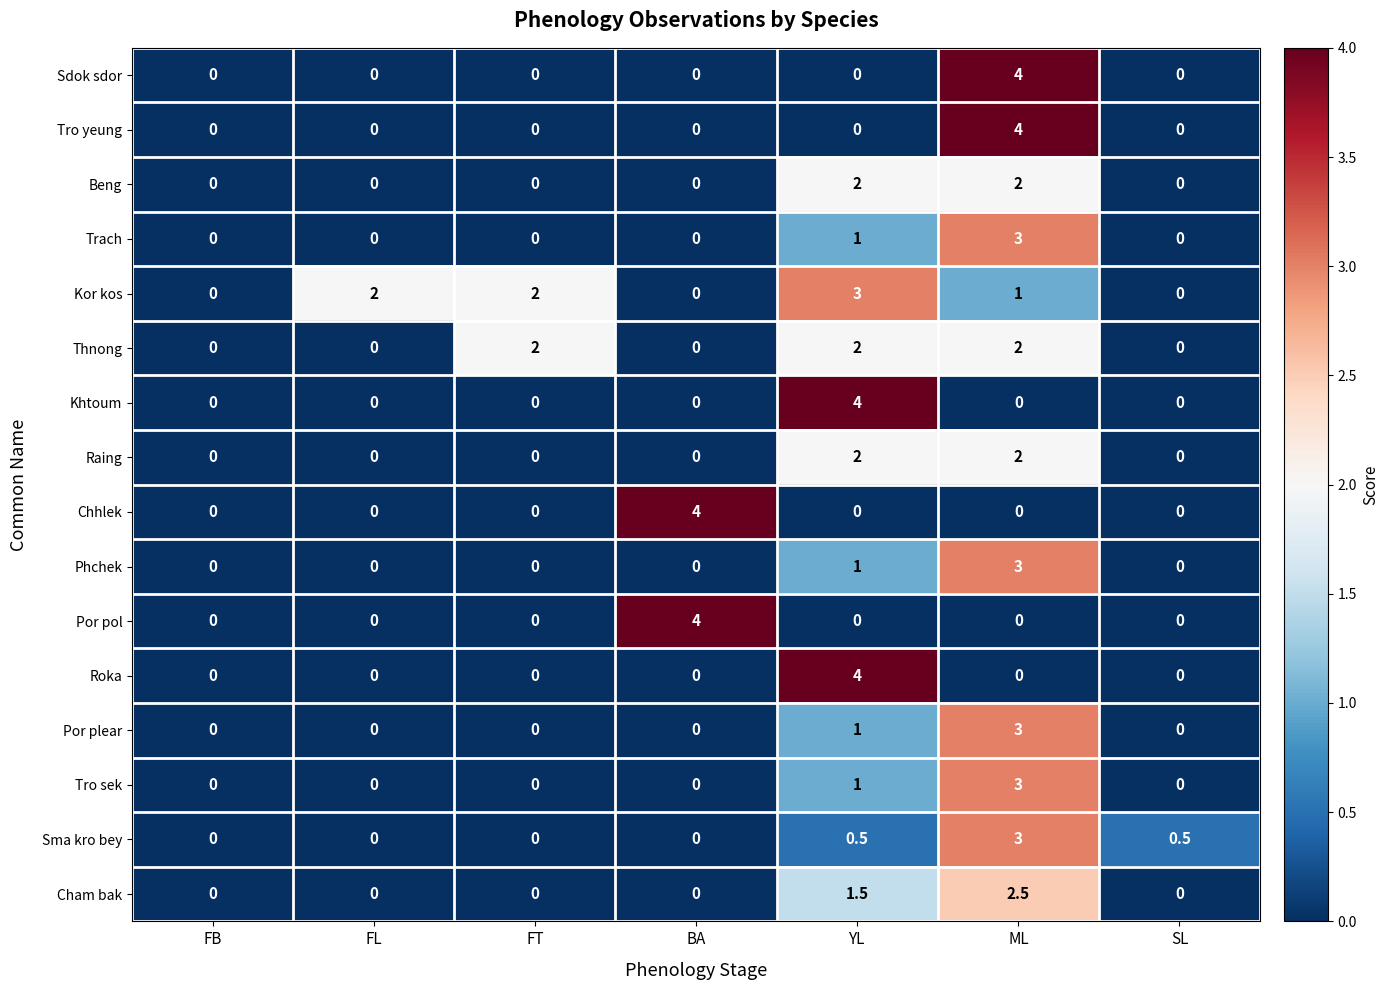

What is the maximum value shown in the chart?

4.0